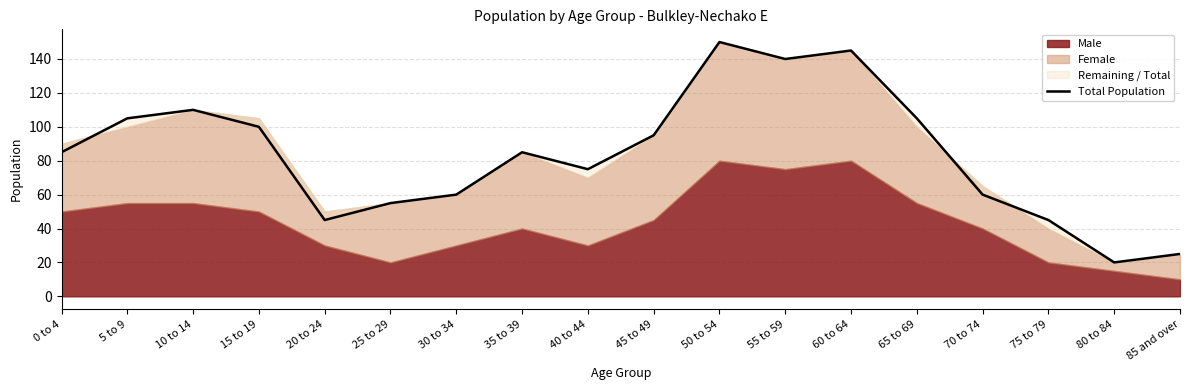

What is the label of the 3rd point from the left?

10 to 14